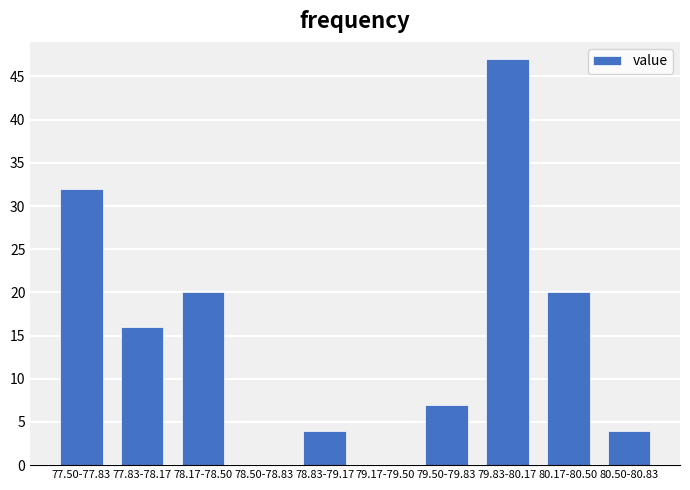

Reading right to left, what are all the values shown in this chart?

80.50-80.83=4	80.17-80.50=20	79.83-80.17=47	79.50-79.83=7	79.17-79.50=0	78.83-79.17=4	78.50-78.83=0	78.17-78.50=20	77.83-78.17=16	77.50-77.83=32